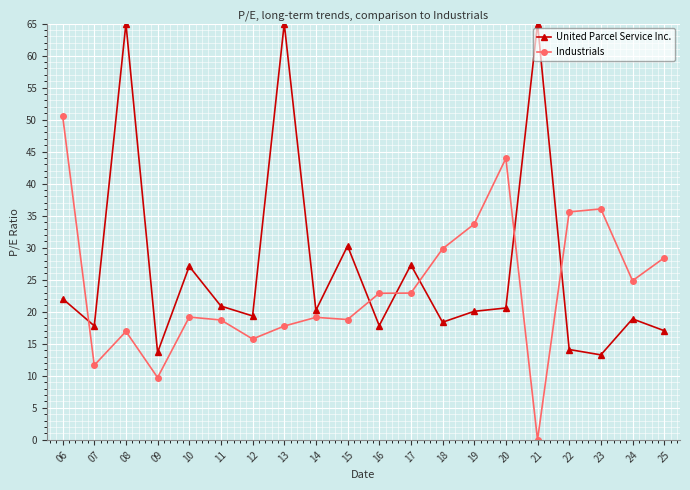

Which series has the largest total across all categories?

United Parcel Service Inc.